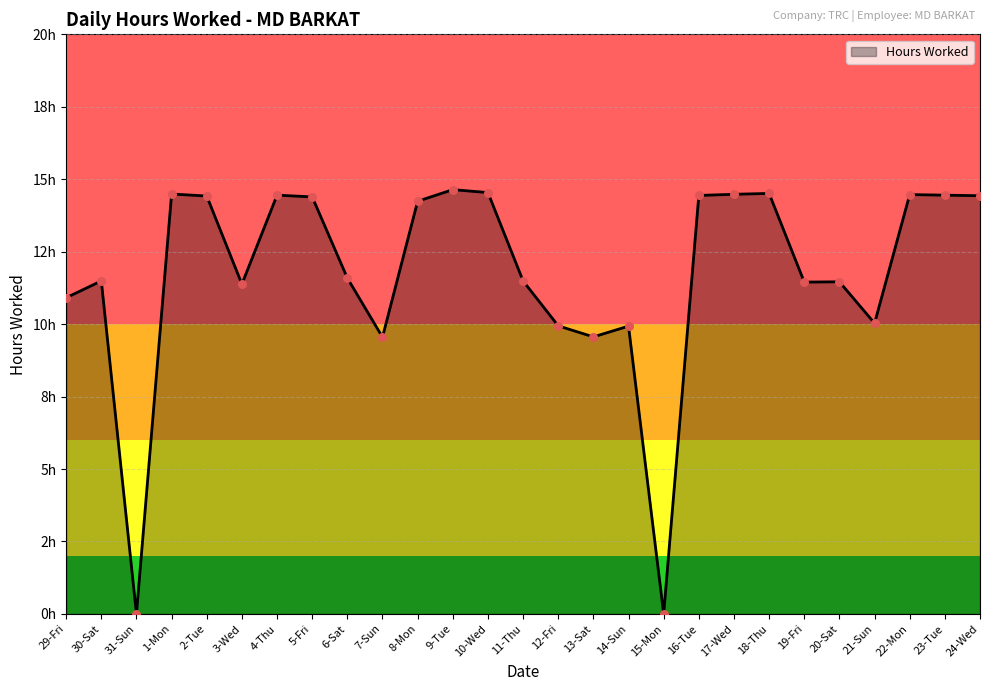

Does the chart have visible grid lines?

Yes